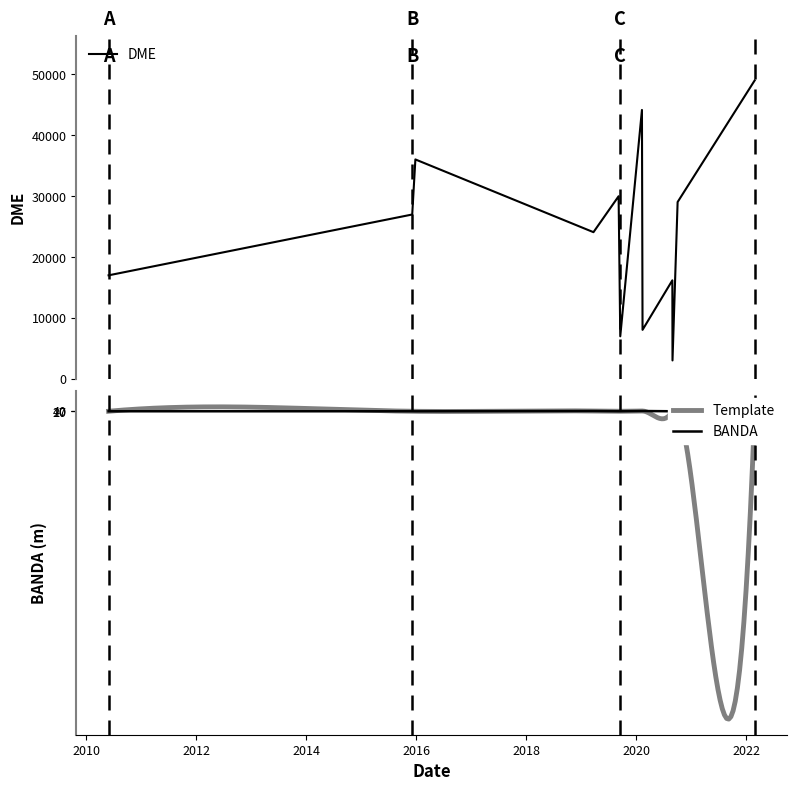

True or false: DME and BANDA intersect in this chart.

False